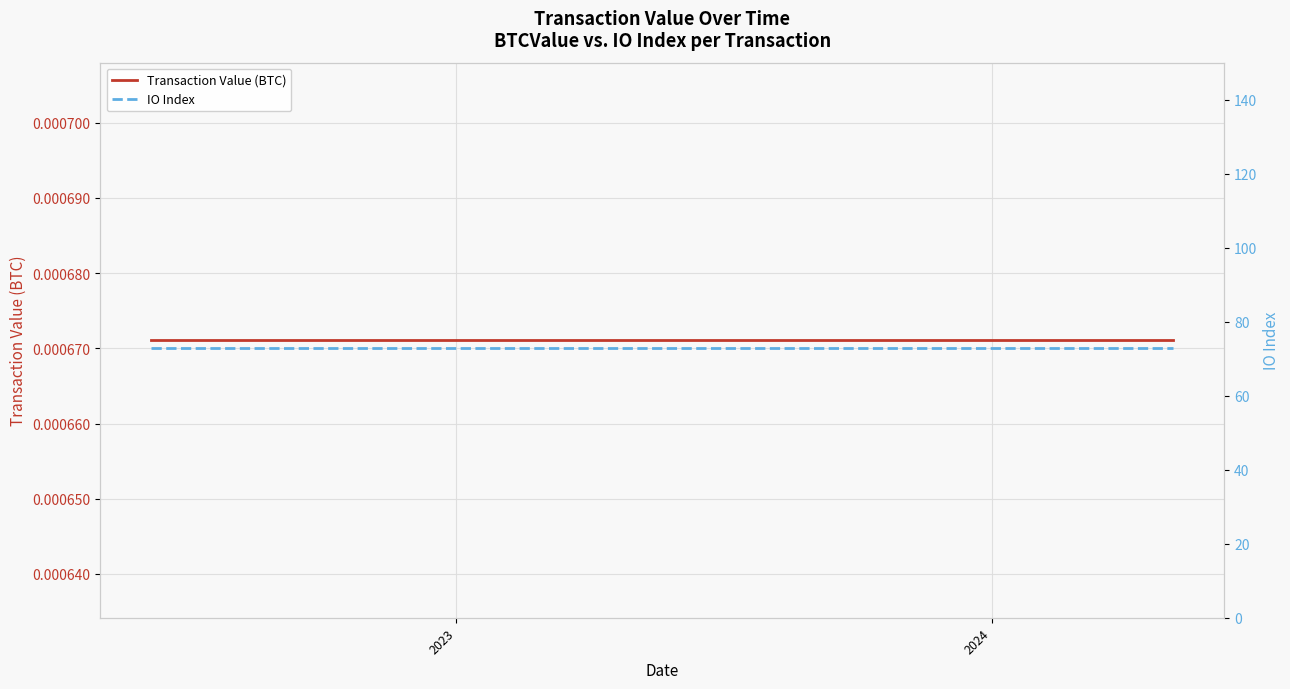

List the series in order of their overall mean, highest first.

IO Index, Transaction Value (BTC)